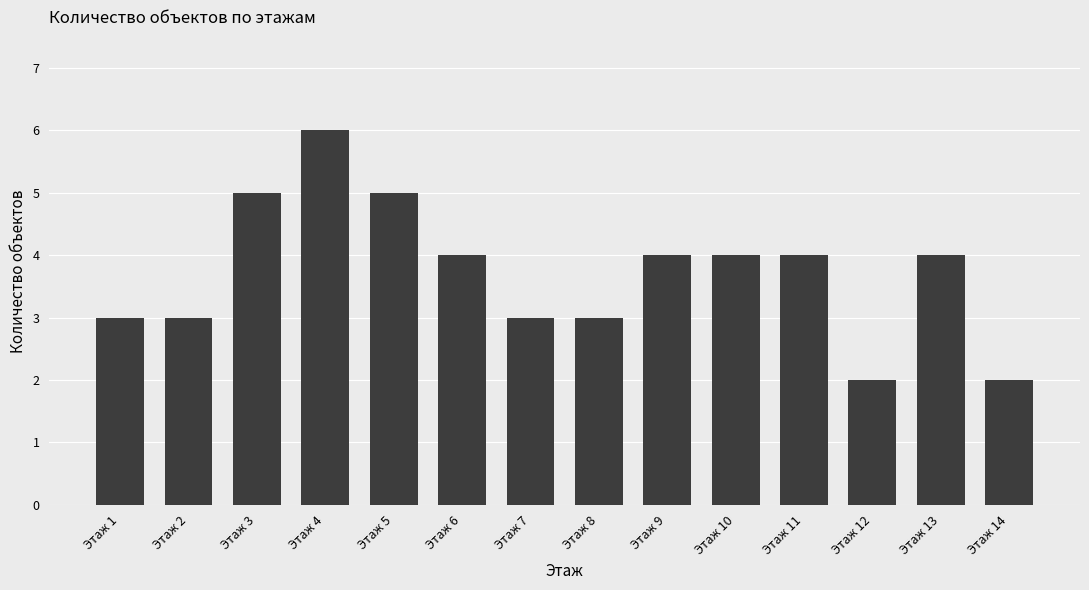

Approximately how many times larger is the value at Этаж 3 compared to Этаж 5?

1.0